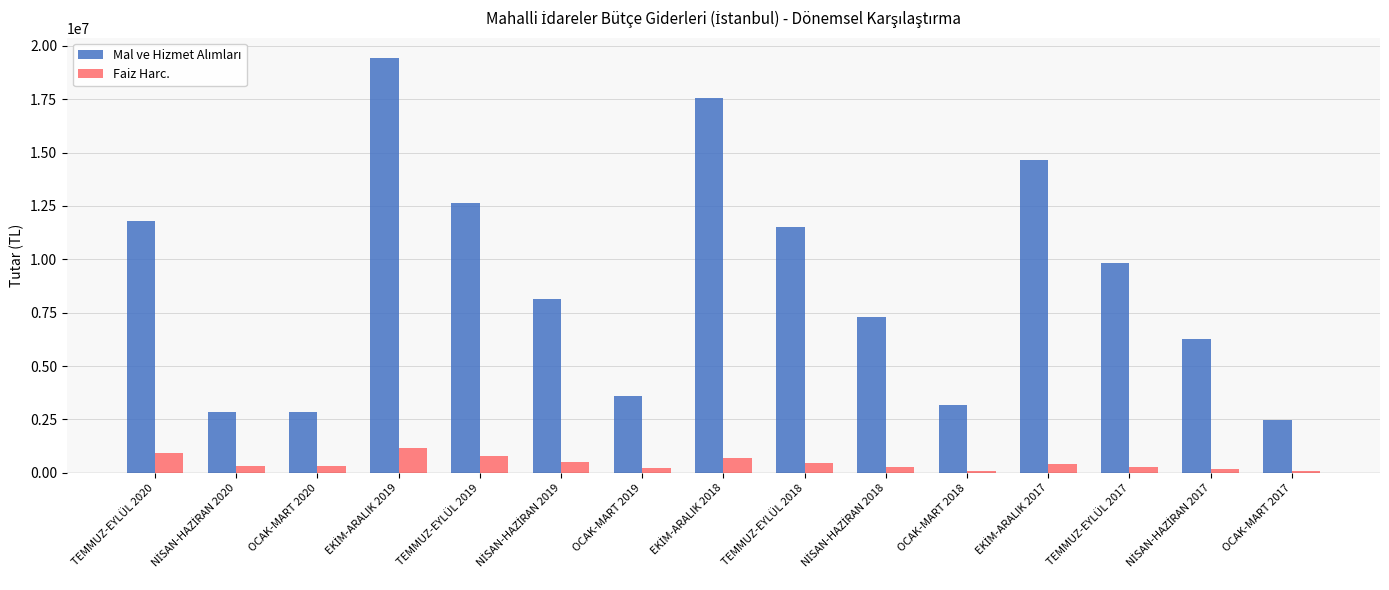

What is the average value of the Faiz Harc. series?

451786